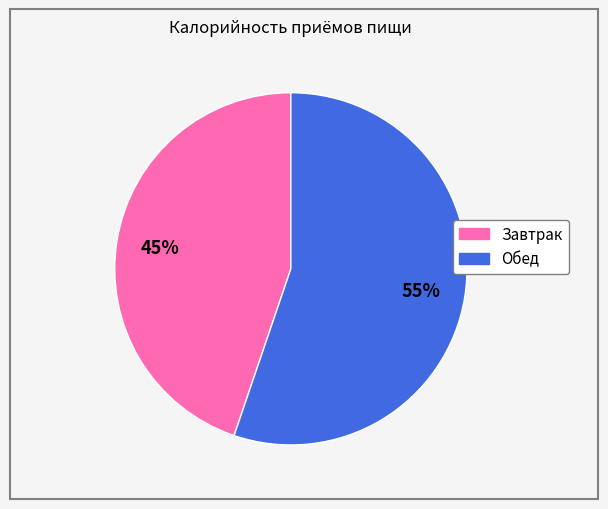

Which slice is the largest?

Обед